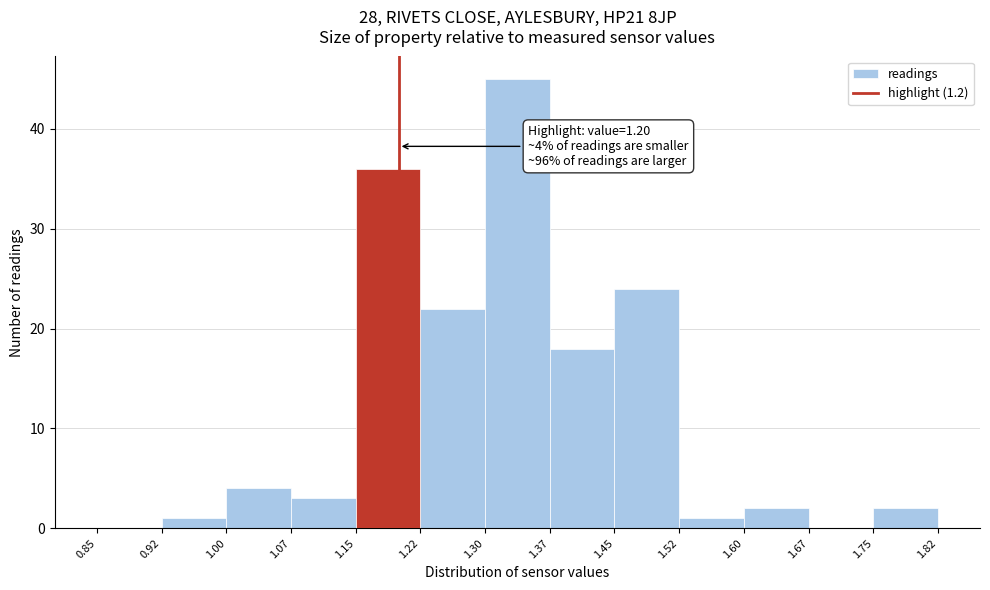

Over which range of the x-axis is the bar tallest?

1.30 to 1.37